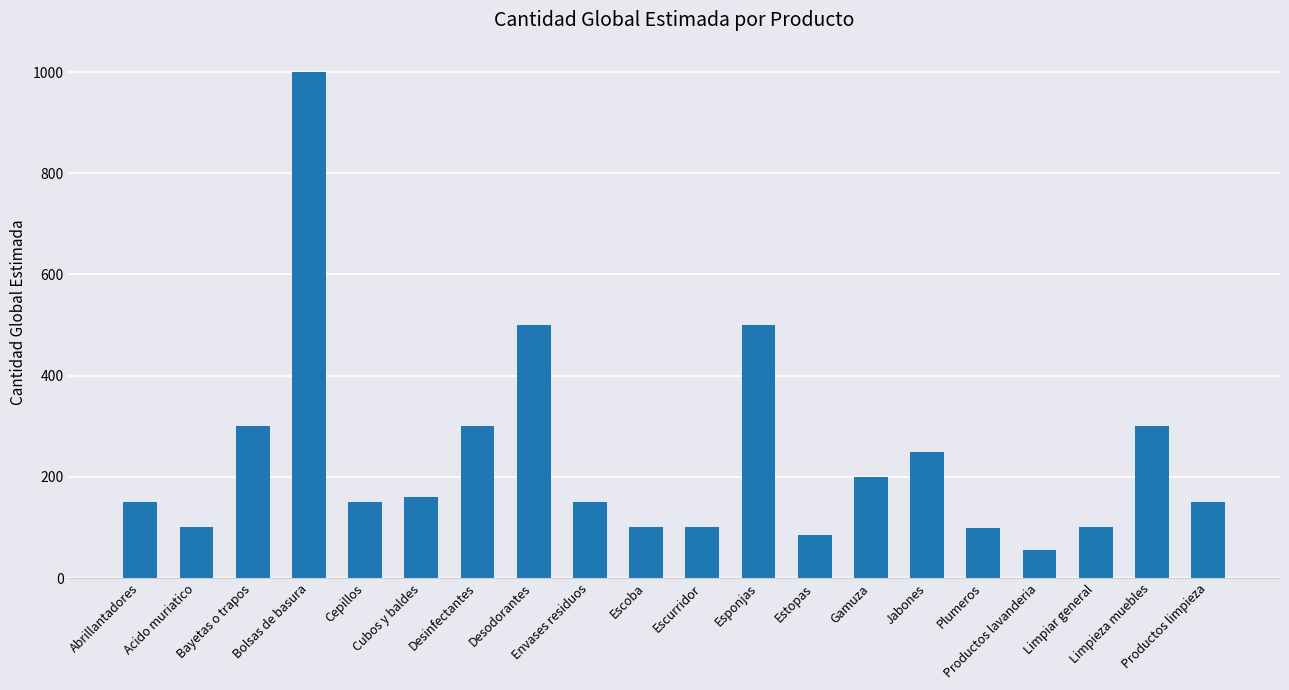

What is the value of the 14th bar from the left?

200